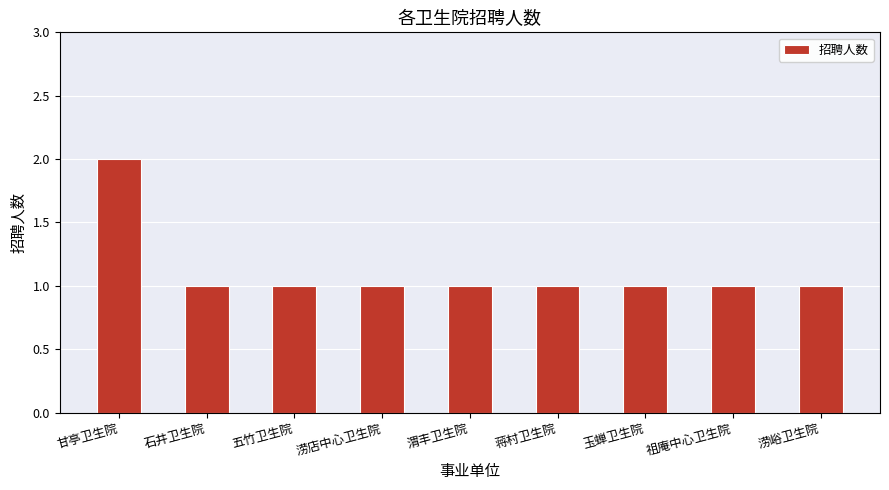

At which category does the chart reach its peak across all series?

甘亭卫生院